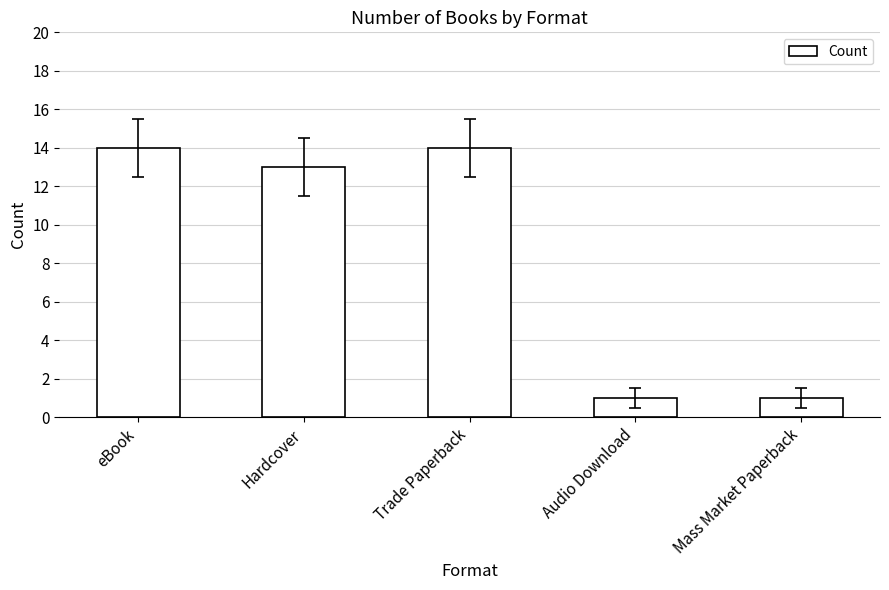

What is the maximum value shown in the chart?

14